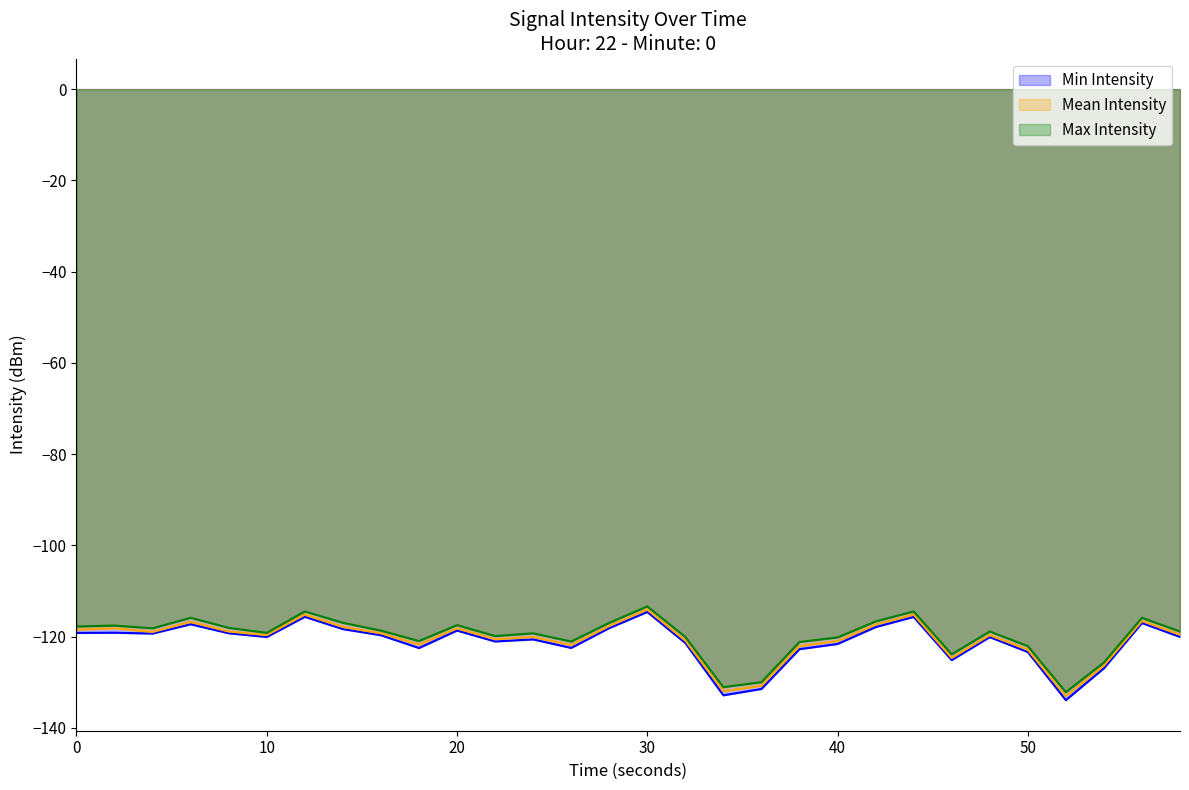

Which series changed the most between 2 and 18?

intensity_mean